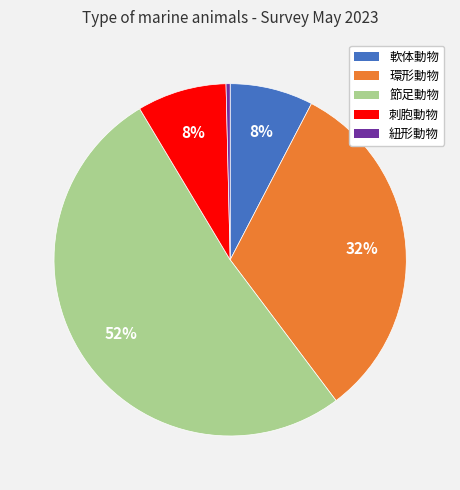

To the nearest percent, what is the average slice percentage?

20%